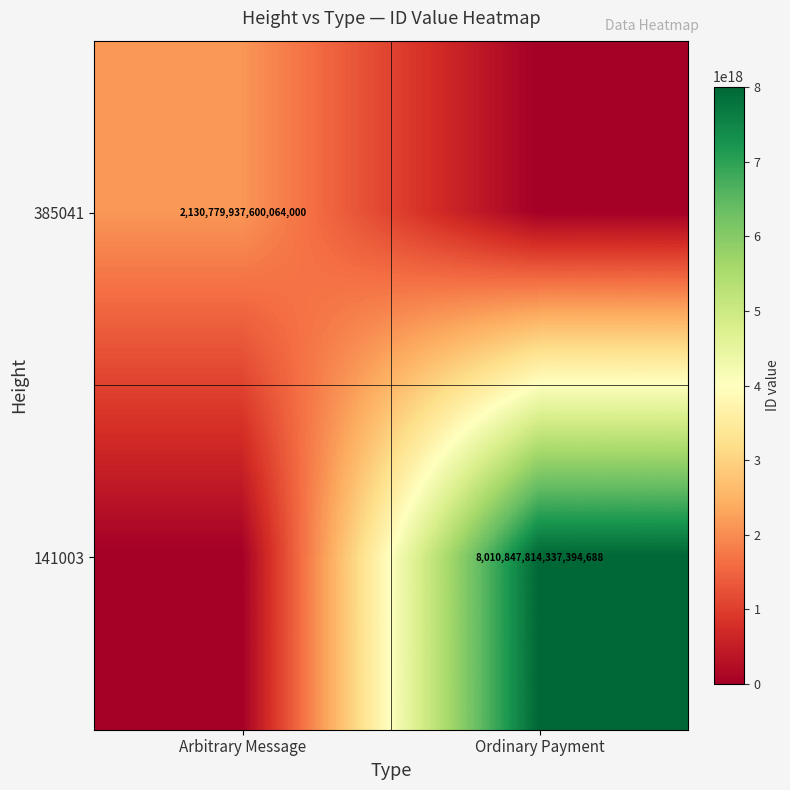

How many series are shown in this chart?

2